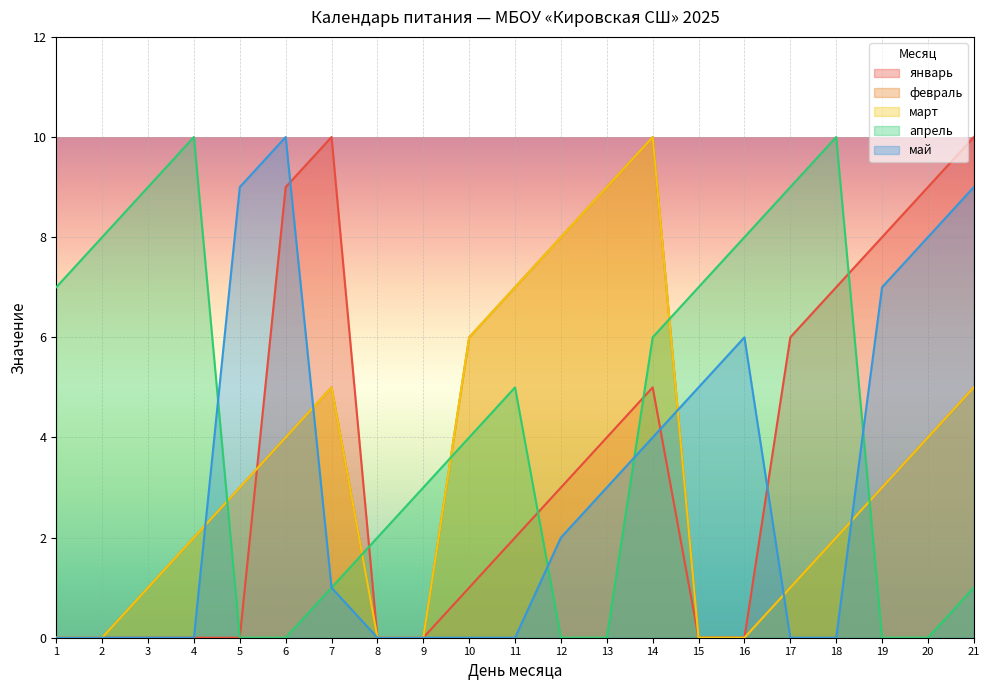

The апрель series shows 12 at 2. True or false?

False